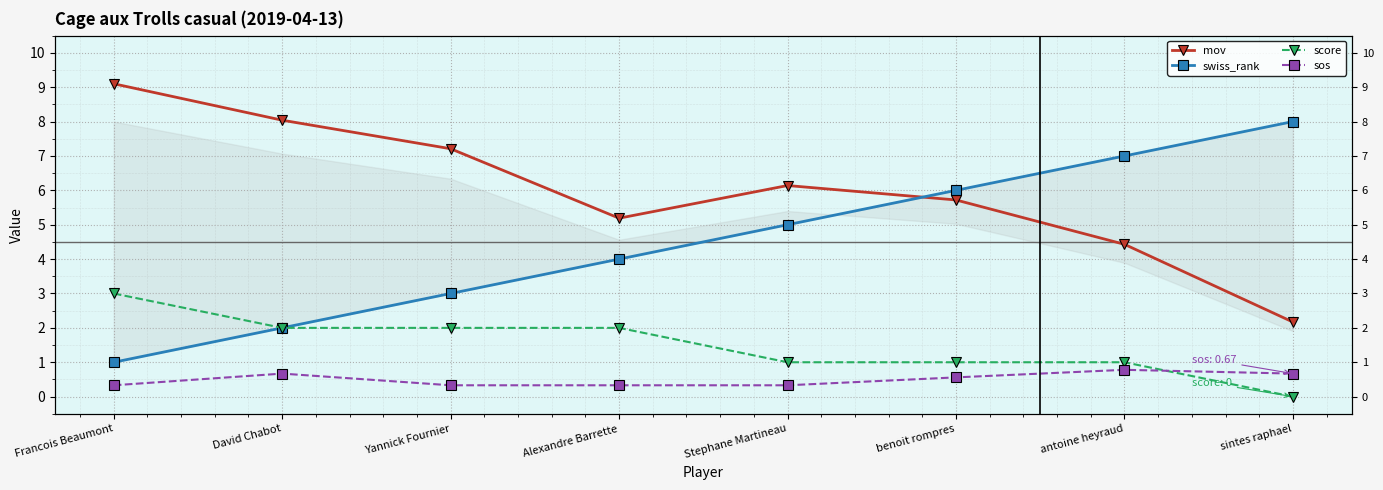

Reading left to right, what are all the values shown in this chart?

mov: Francois Beaumont=9.1	David Chabot=8.0	Yannick Fournier=7.2	Alexandre Barrette=5.2	Stephane Martineau=6.1	benoit rompres=5.7	antoine heyraud=4.4	sintes raphael=2.2
swiss_rank: Francois Beaumont=1.0	David Chabot=2.0	Yannick Fournier=3.0	Alexandre Barrette=4.0	Stephane Martineau=5.0	benoit rompres=6.0	antoine heyraud=7.0	sintes raphael=8.0
score: Francois Beaumont=3.0	David Chabot=2.0	Yannick Fournier=2.0	Alexandre Barrette=2.0	Stephane Martineau=1.0	benoit rompres=1.0	antoine heyraud=1.0	sintes raphael=0.0
sos: Francois Beaumont=0.3	David Chabot=0.7	Yannick Fournier=0.3	Alexandre Barrette=0.3	Stephane Martineau=0.3	benoit rompres=0.6	antoine heyraud=0.8	sintes raphael=0.7